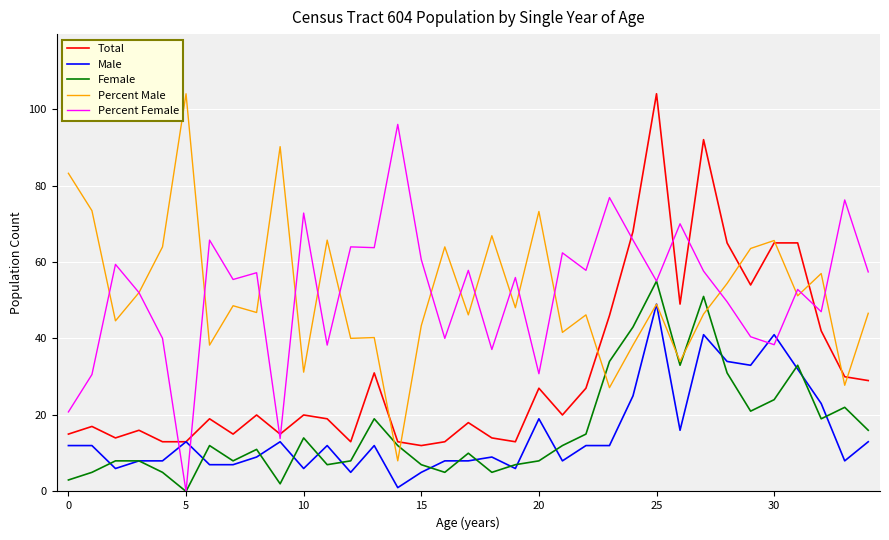

What is the maximum value for Percent Female?

96.0